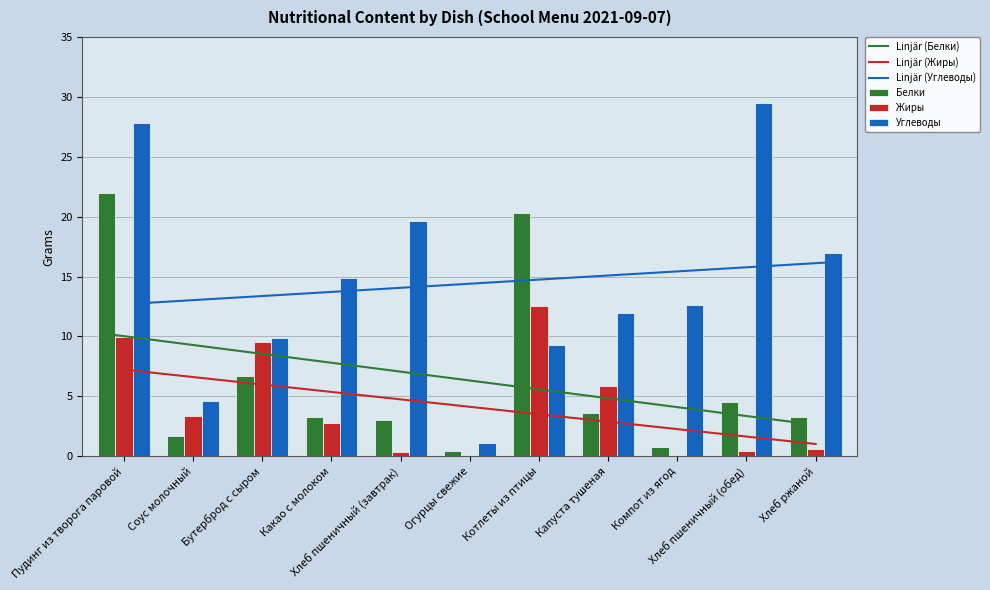

What is the average value of the Жиры series?

4.1